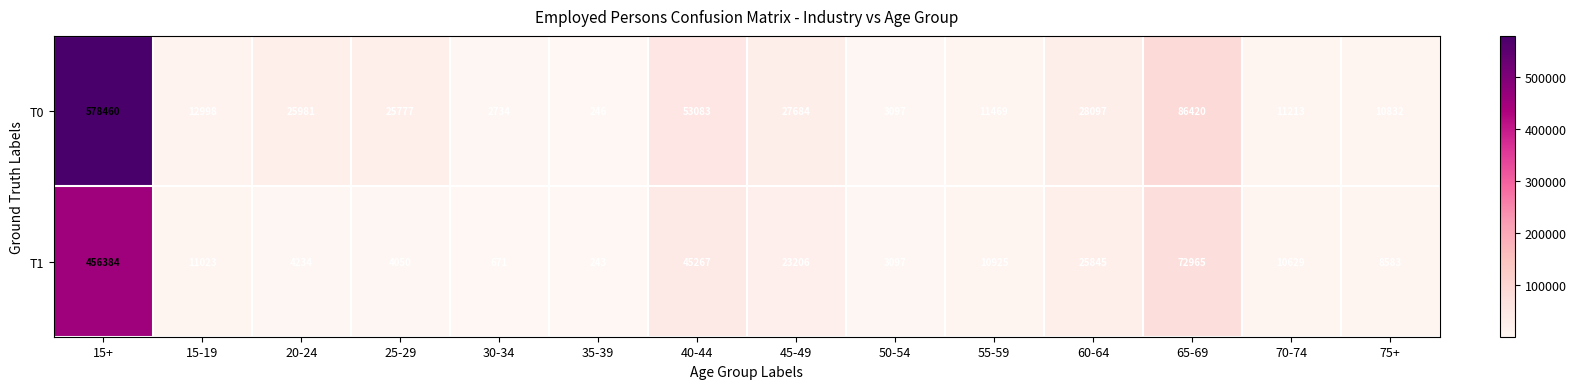

Rank the series at 55-59 from lowest to highest value.

T1, T0